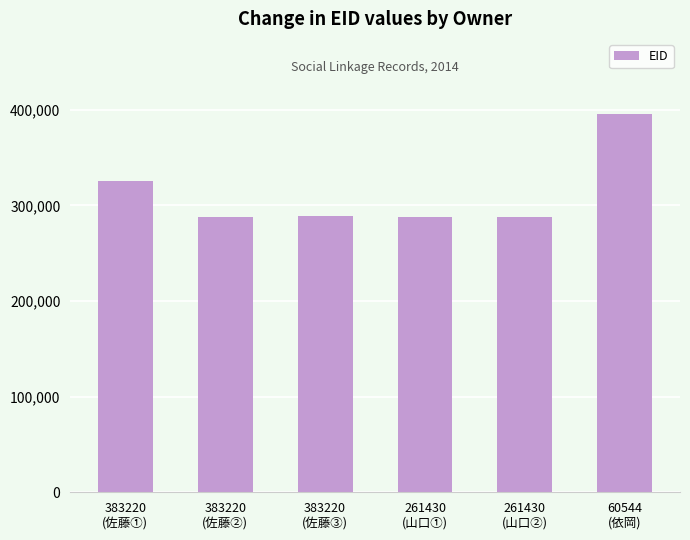

At which label does the data first exceed 289488?

383220
(佐藤①)